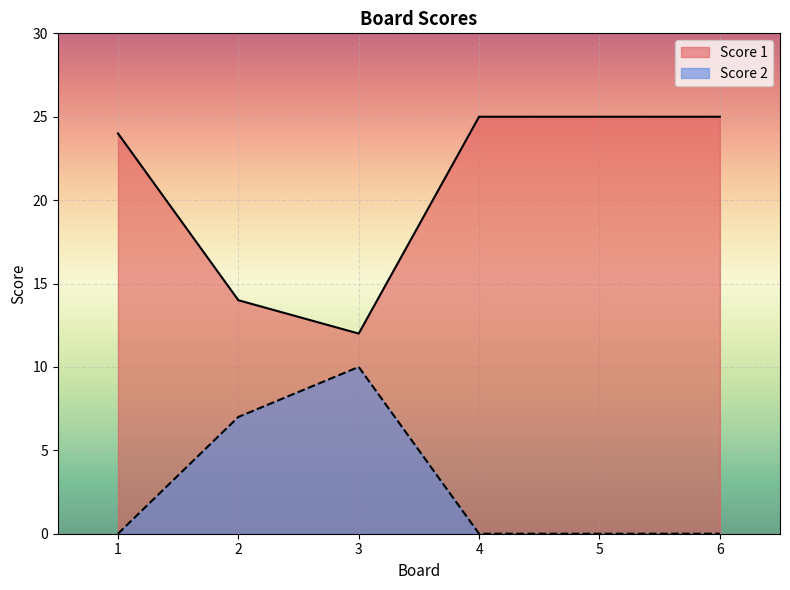

What is the greatest value displayed?

25